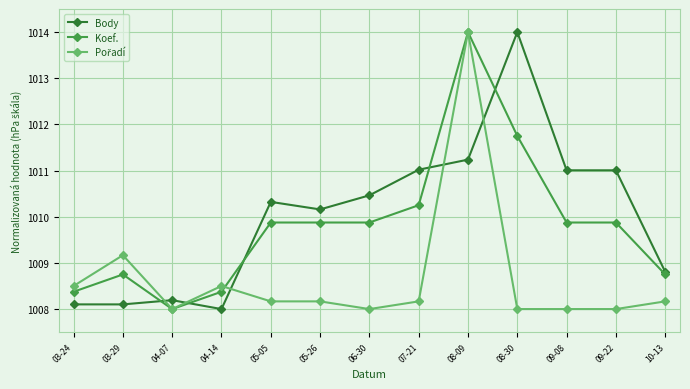

What is the difference between the second highest and second lowest values in the Koef. series?

3.4